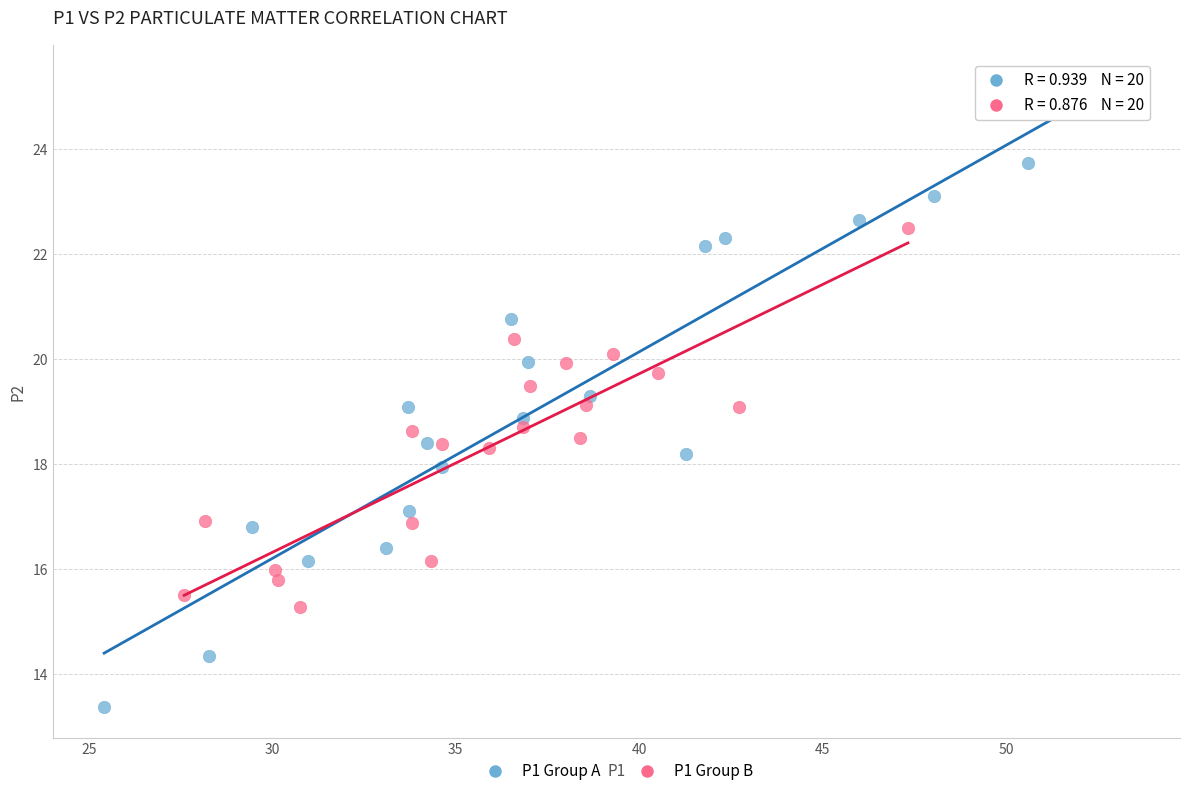

What are all the series names shown in the legend?

P1 Group A, P1 Group B